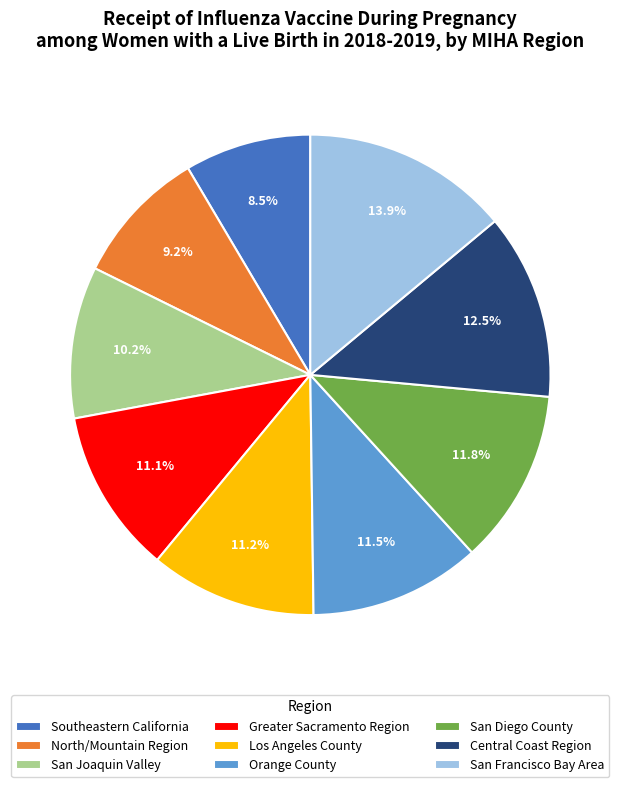

To the nearest percent, what percentage of the pie is Greater Sacramento Region?

11%